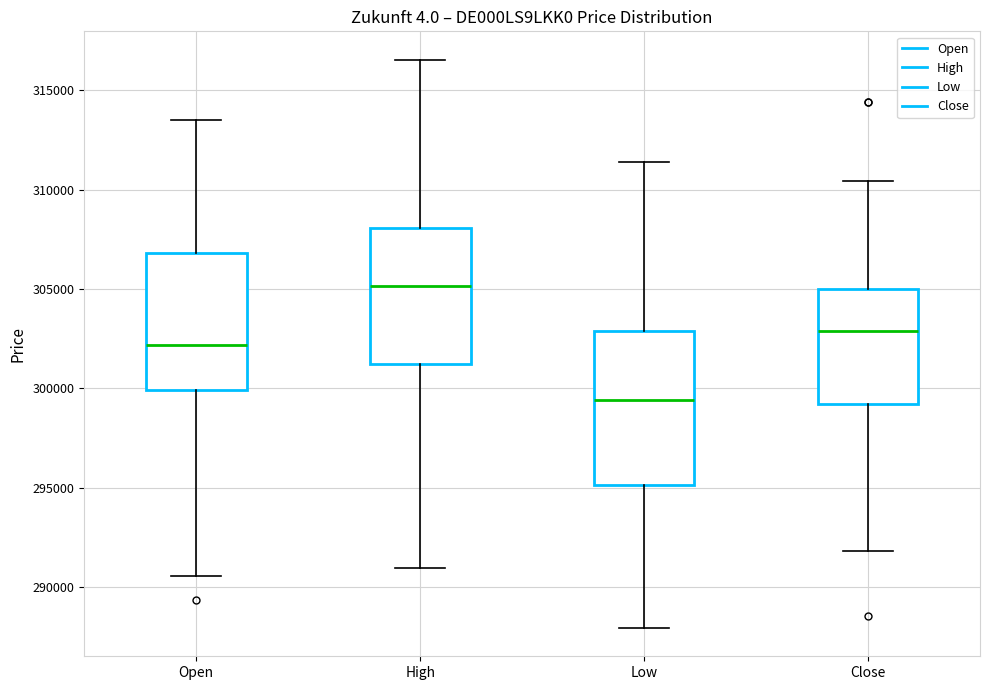

Comparing the boxes themselves (not the whiskers), which one is the tallest?

Low